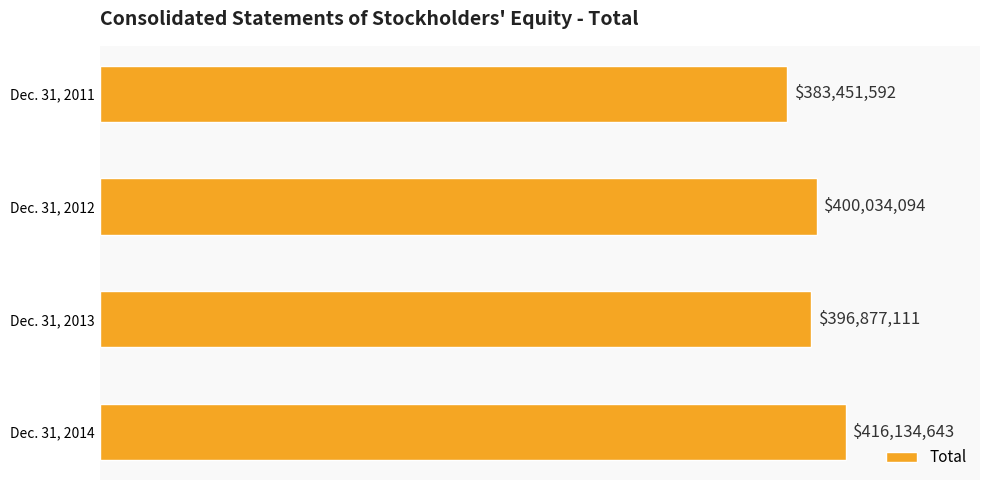

Does the chart contain any negative values?

No